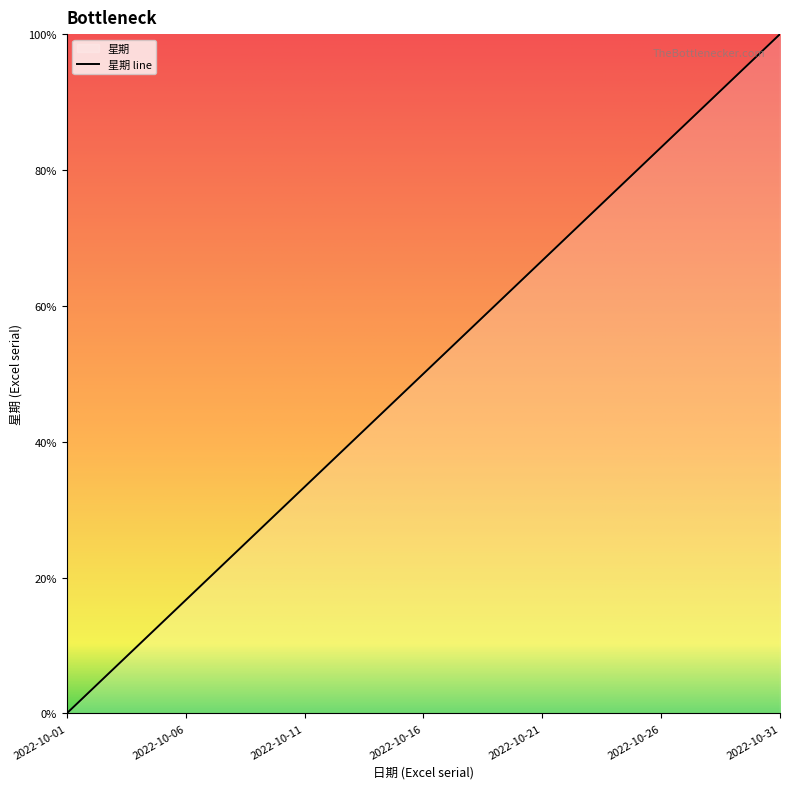

What is the value of the 28th point from the left?

44862